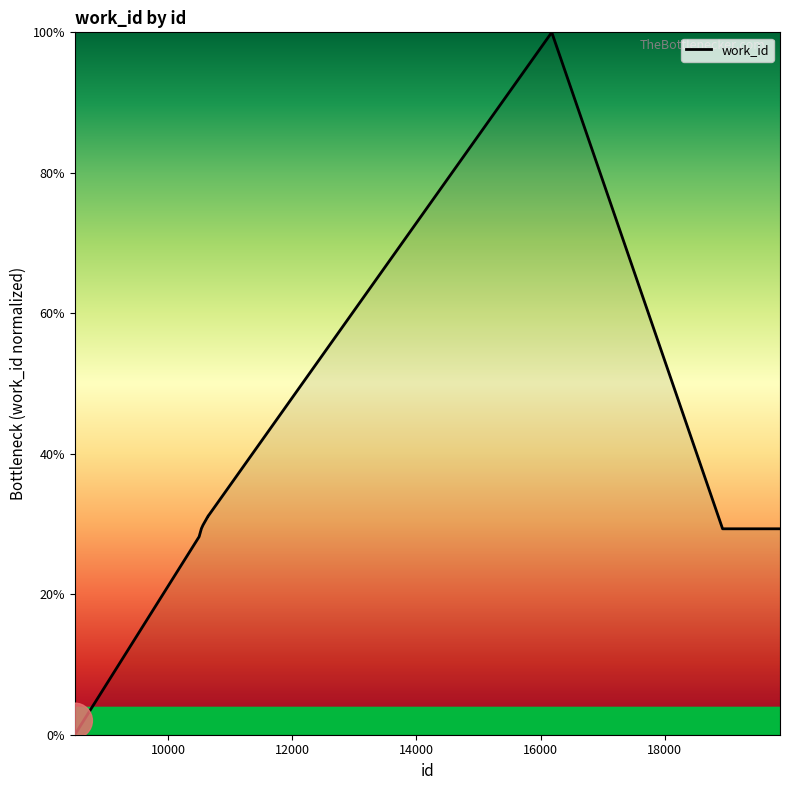

What is the difference between the maximum and minimum values?

100.0